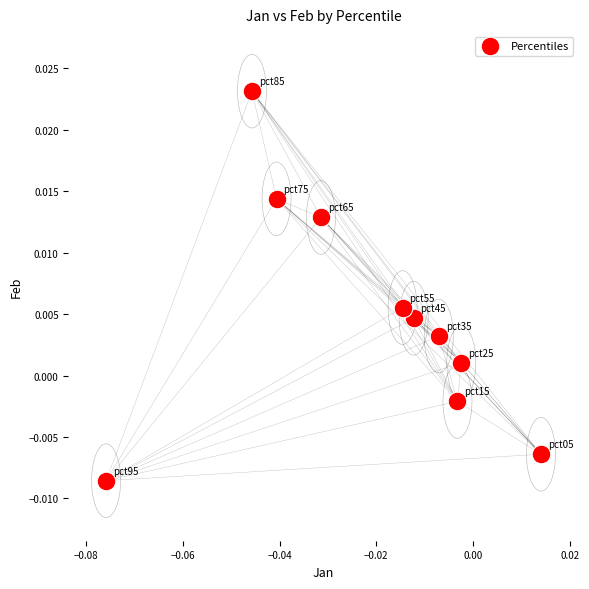

How many points are shown in the scatter plot?

10